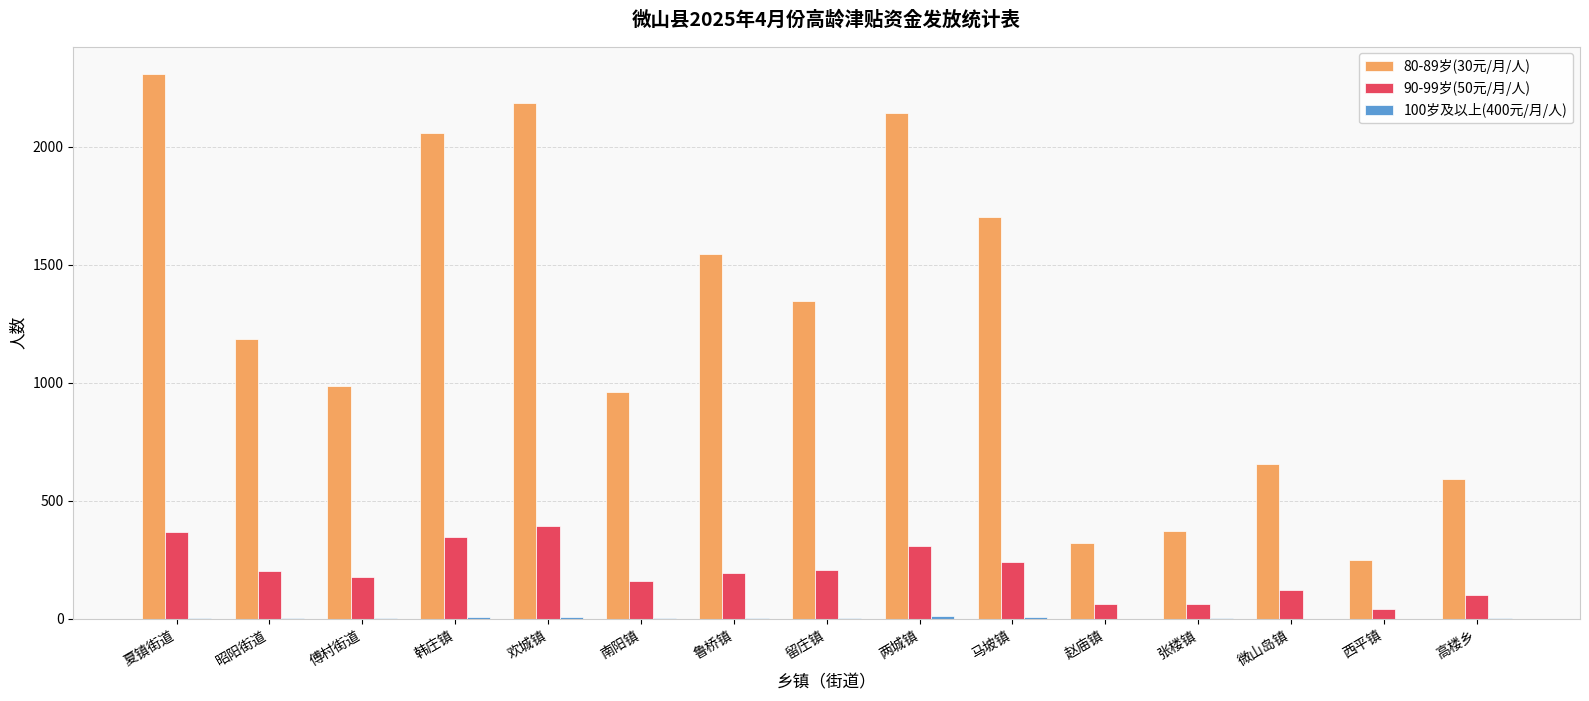

At which label does 80-89岁(30元/月/人) reach its peak?

夏镇街道